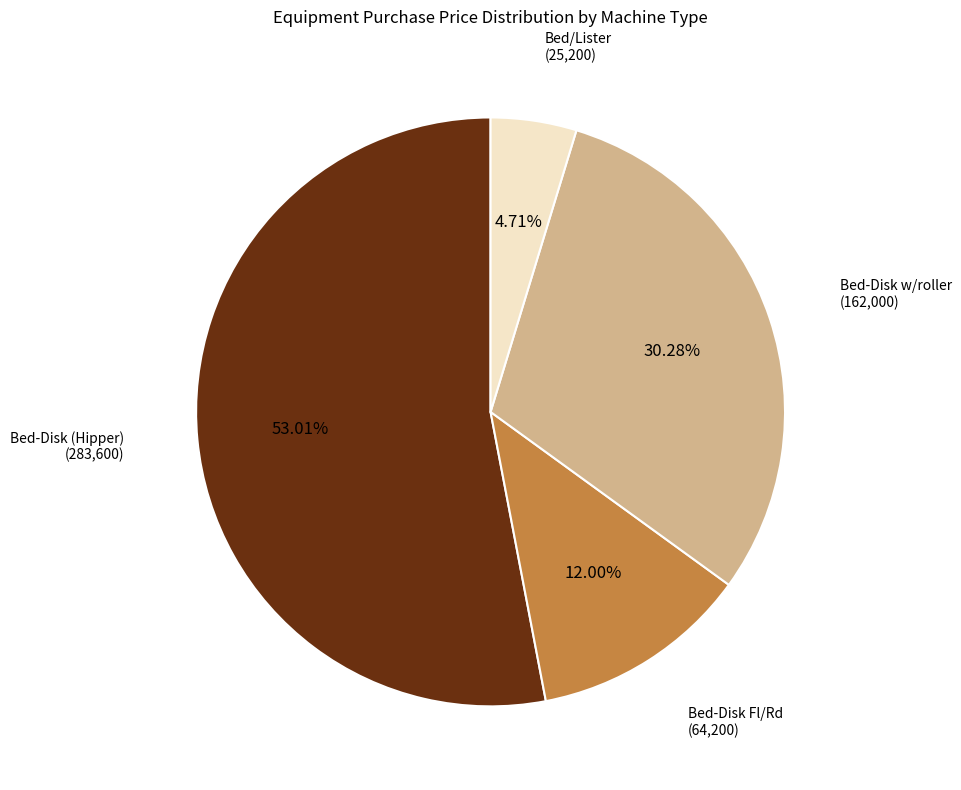

Is there any slice that represents more than half of the pie?

Yes